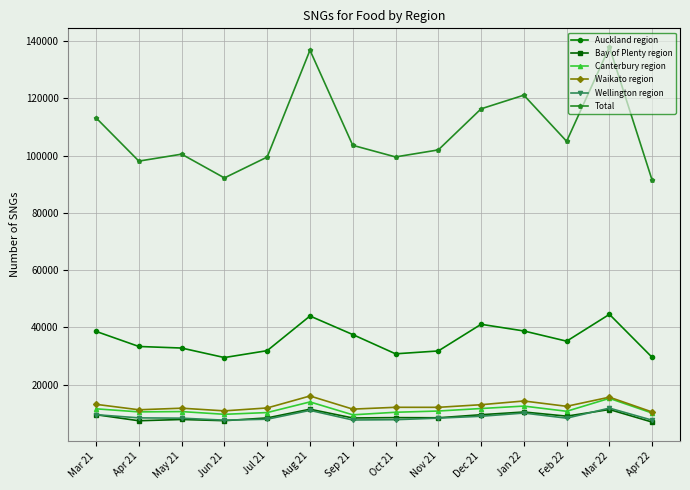

What is the difference between the Bay of Plenty region values at May 21 and Nov 21?

597